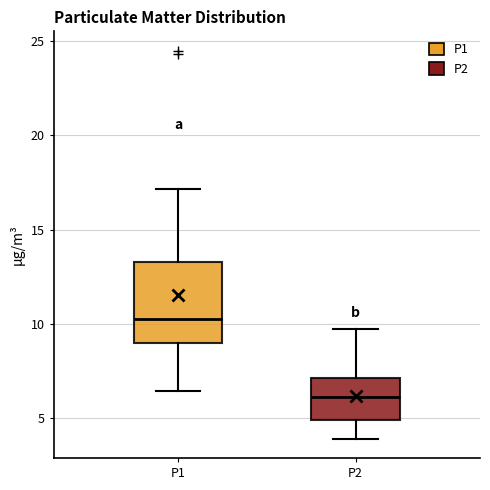

Reading left to right, transcribe this box plot: for each box, give where its median line is, the range the box spans, and where its two whiskers end, as read against the y-axis. The values are not printed on the chart, so give them approximately, as read against the axis.

P1: median 10.5, box 9.0 to 13.5, whiskers 6.5 to 17.0
P2: median 6.0, box 5.0 to 7.0, whiskers 4.0 to 9.5